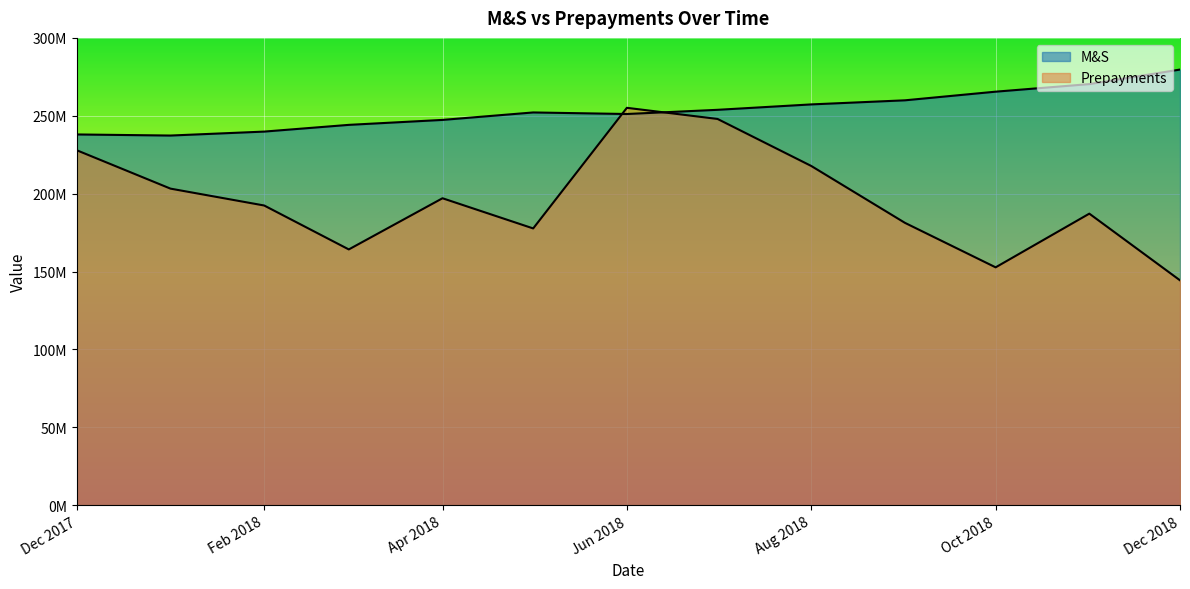

What is the value of the M&S point at the 9th from the left?

257294452.5